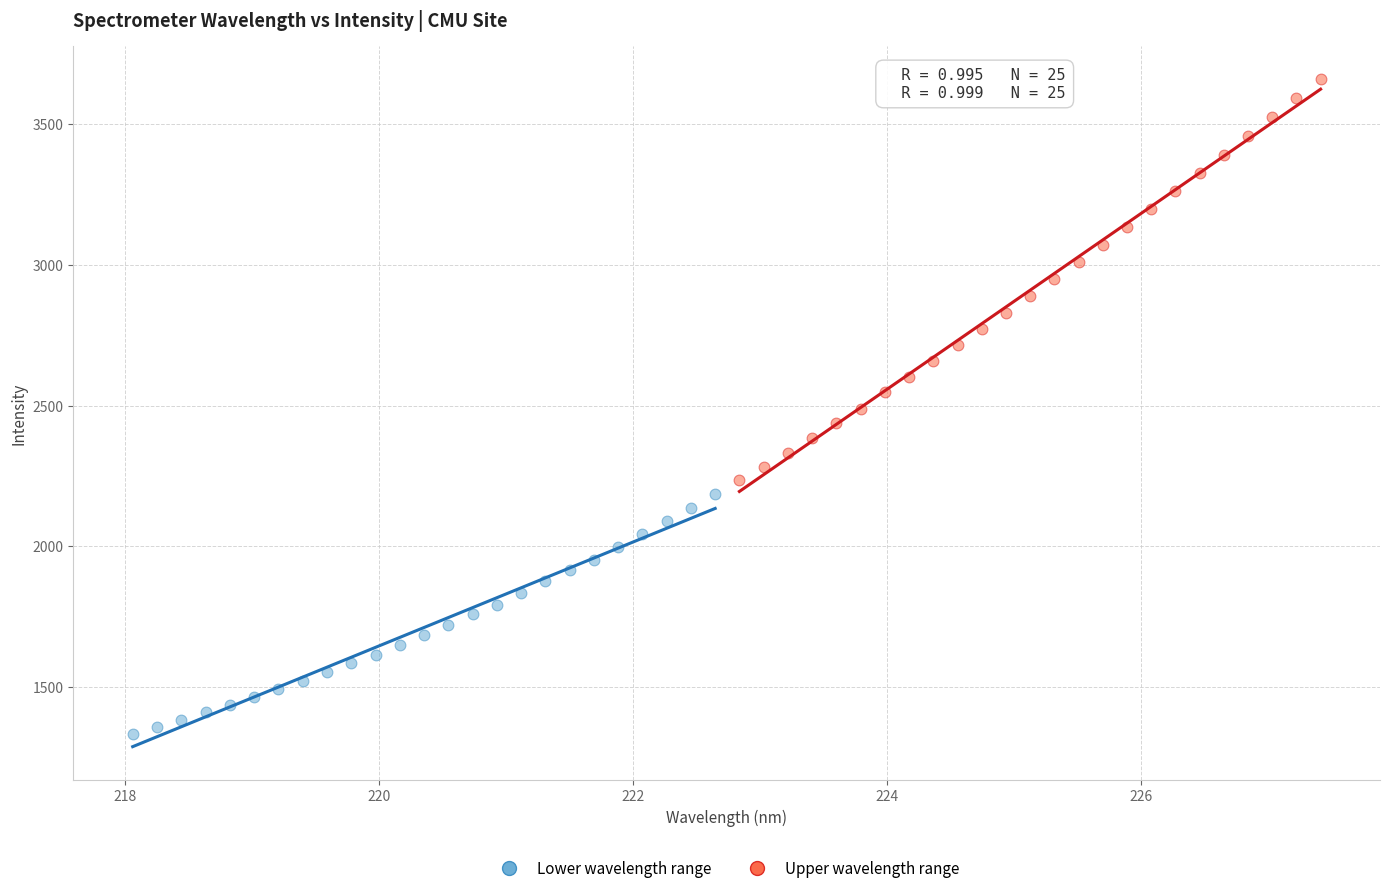

Which series contains the lowest Y value?

Lower wavelength range